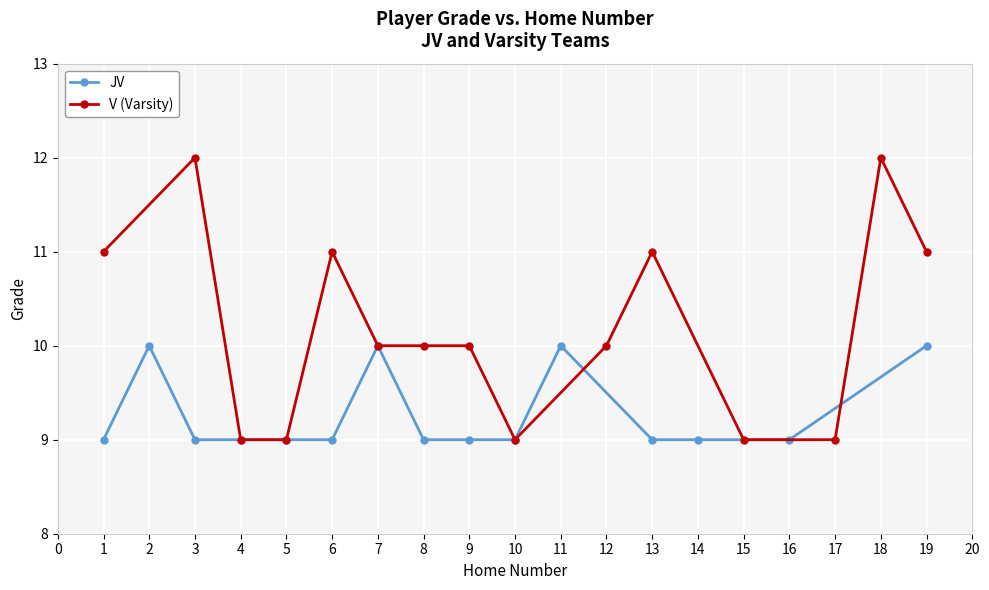

What is the value of the JV point at the 14th from the left?

9